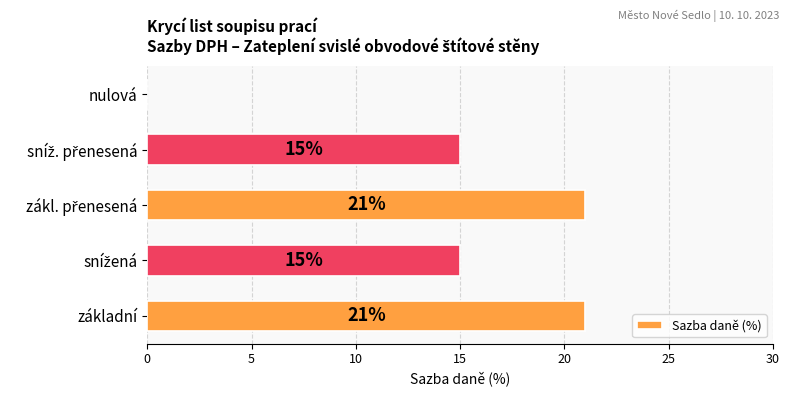

True or false: the data shows 11 at nulová.

False